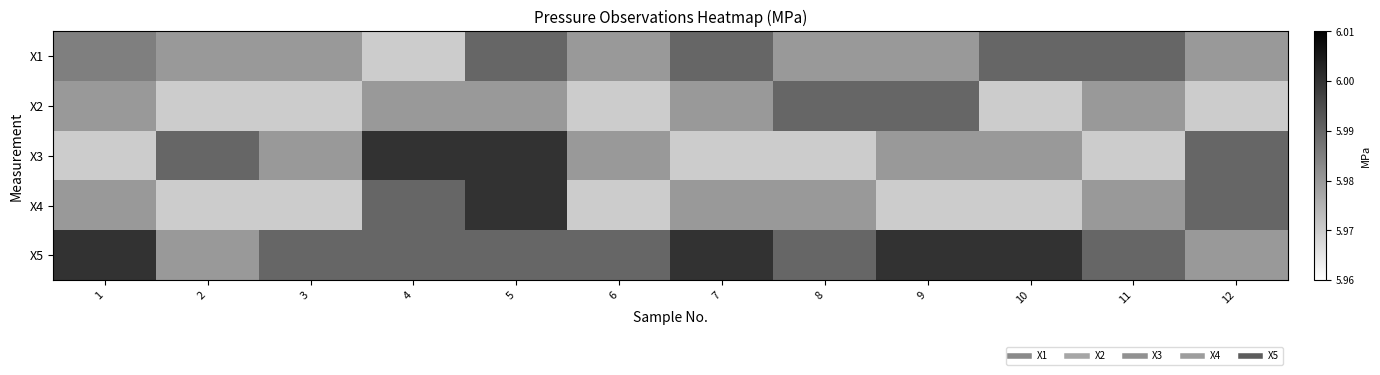

Reading left to right, what are all the values shown in this chart?

X1: 1=6.0	2=6.0	3=6.0	4=6.0	5=6.0	6=6.0	7=6.0	8=6.0	9=6.0	10=6.0	11=6.0	12=6.0
X2: 1=6.0	2=6.0	3=6.0	4=6.0	5=6.0	6=6.0	7=6.0	8=6.0	9=6.0	10=6.0	11=6.0	12=6.0
X3: 1=6.0	2=6.0	3=6.0	4=6.0	5=6.0	6=6.0	7=6.0	8=6.0	9=6.0	10=6.0	11=6.0	12=6.0
X4: 1=6.0	2=6.0	3=6.0	4=6.0	5=6.0	6=6.0	7=6.0	8=6.0	9=6.0	10=6.0	11=6.0	12=6.0
X5: 1=6.0	2=6.0	3=6.0	4=6.0	5=6.0	6=6.0	7=6.0	8=6.0	9=6.0	10=6.0	11=6.0	12=6.0